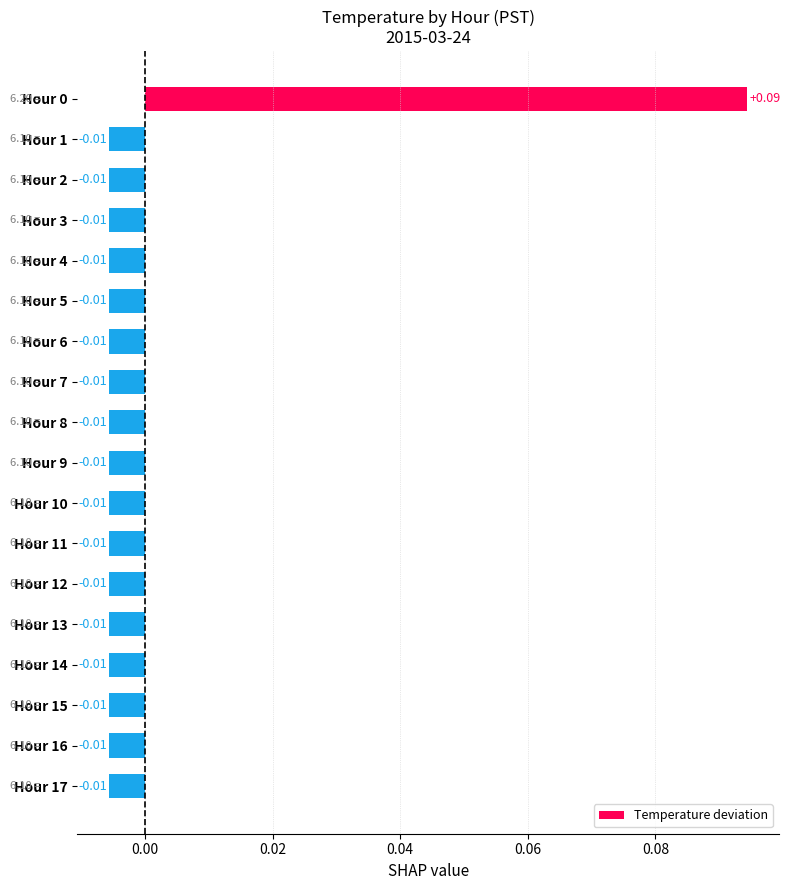

How many categories are shown in the chart?

18